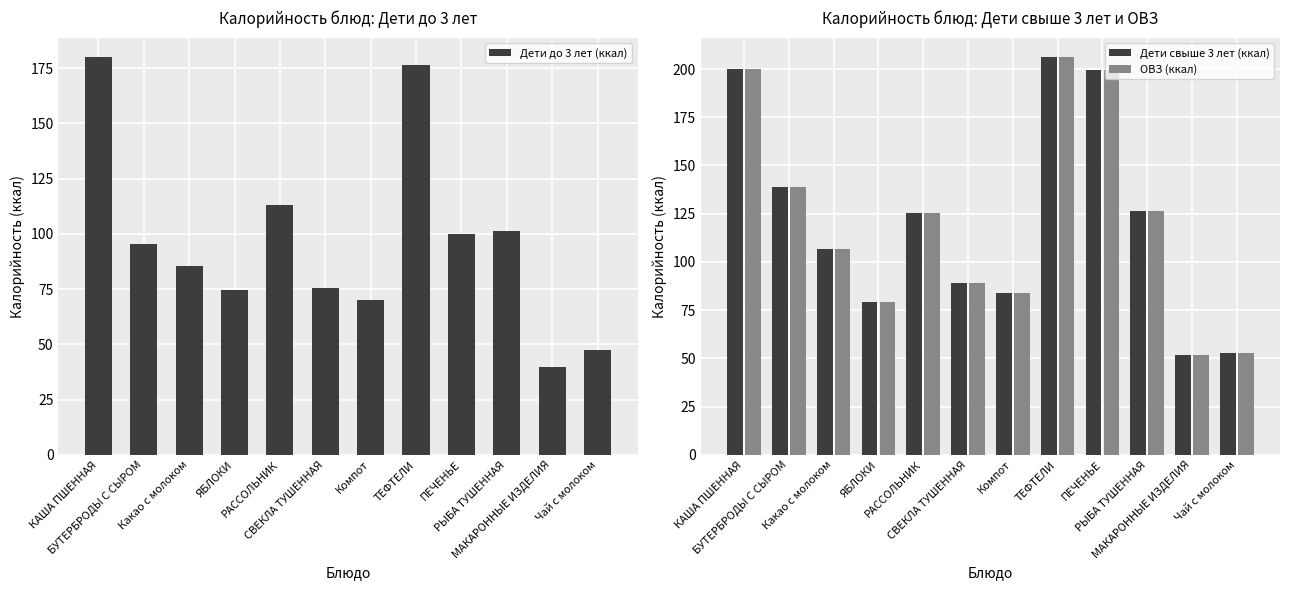

What is the spread (max minus min) of values at ЯБЛОКИ?

4.4